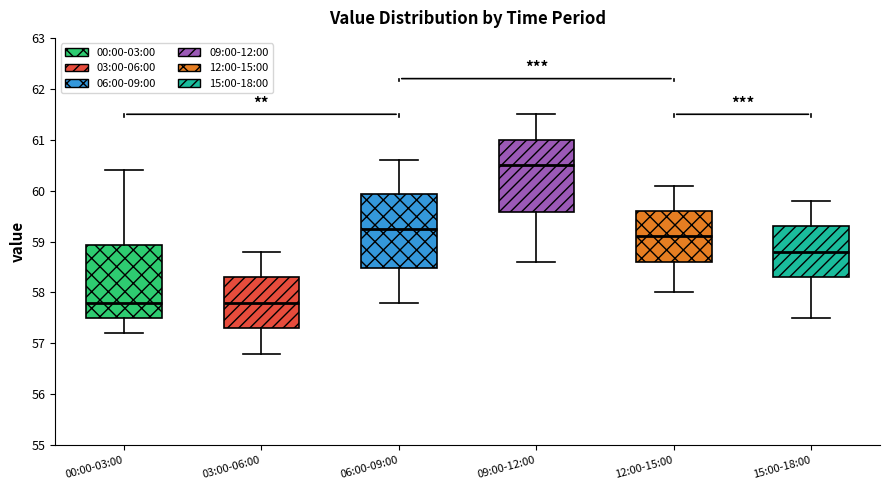

Reading left to right, transcribe this box plot: for each box, give where its median line is, the range the box spans, and where its two whiskers end, as read against the y-axis. The values are not printed on the chart, so give them approximately, as read against the axis.

00:00-03:00: median 57.8, box 57.5 to 58.9, whiskers 57.2 to 60.4
03:00-06:00: median 57.8, box 57.3 to 58.3, whiskers 56.8 to 58.8
06:00-09:00: median 59.3, box 58.5 to 59.9, whiskers 57.8 to 60.6
09:00-12:00: median 60.5, box 59.6 to 61.0, whiskers 58.6 to 61.5
12:00-15:00: median 59.1, box 58.6 to 59.6, whiskers 58.0 to 60.1
15:00-18:00: median 58.8, box 58.3 to 59.3, whiskers 57.5 to 59.8